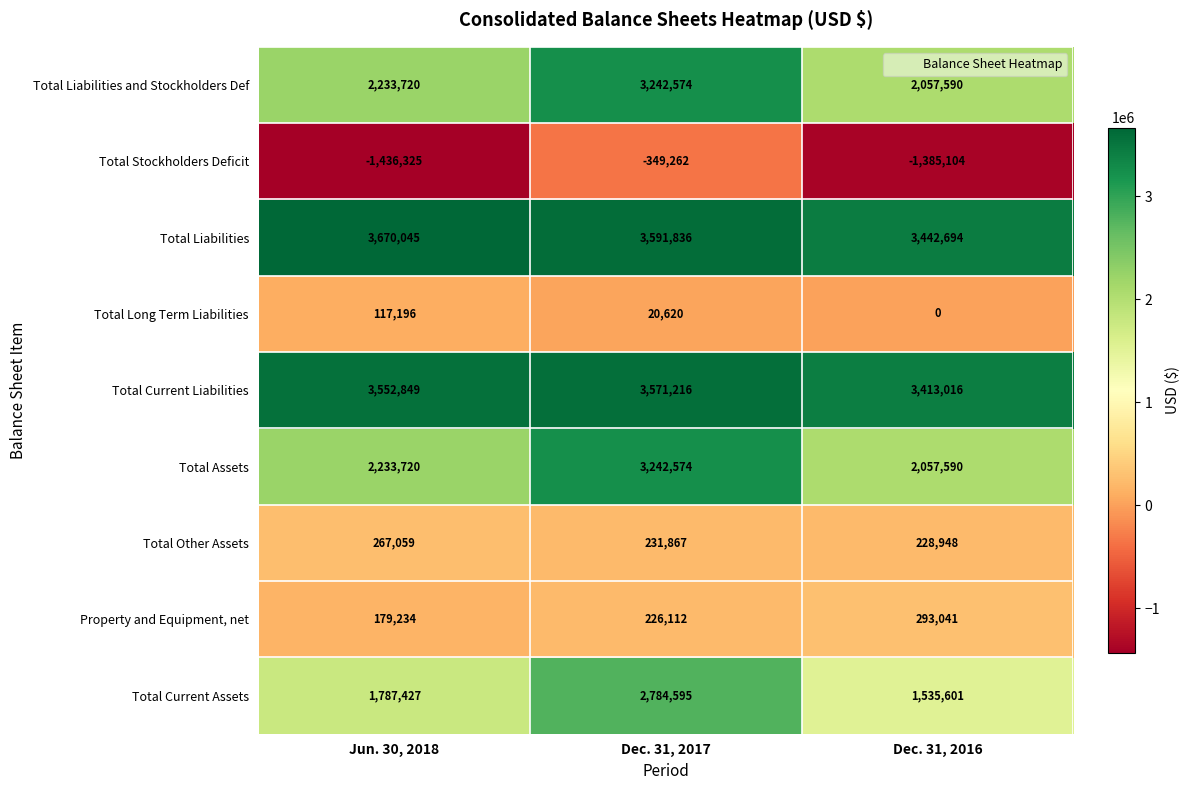

At how many categories does at least one series exceed 3303362?

3